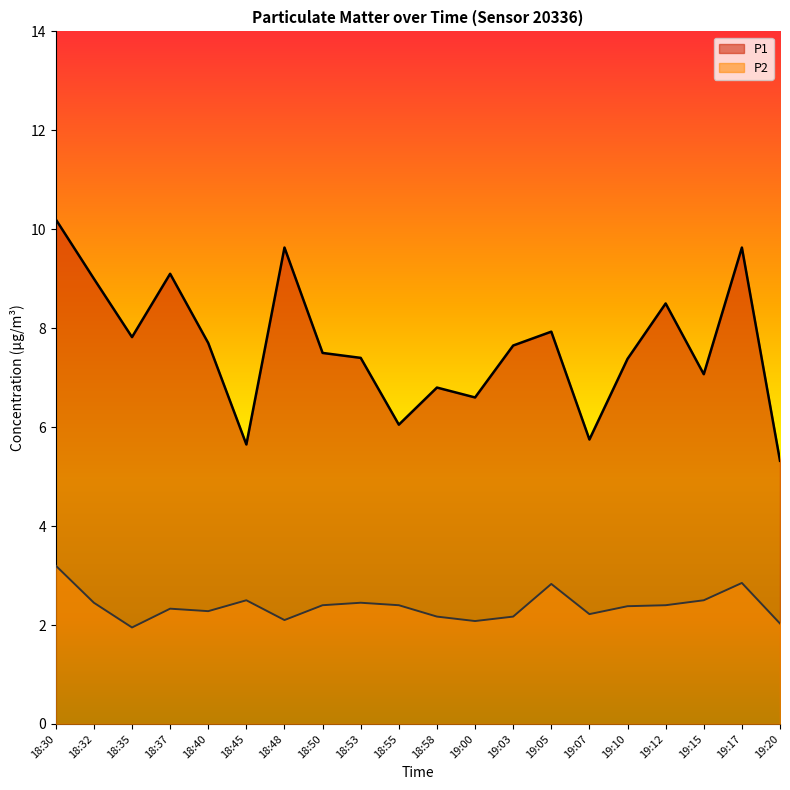

True or false: P1 and P2 intersect in this chart.

False